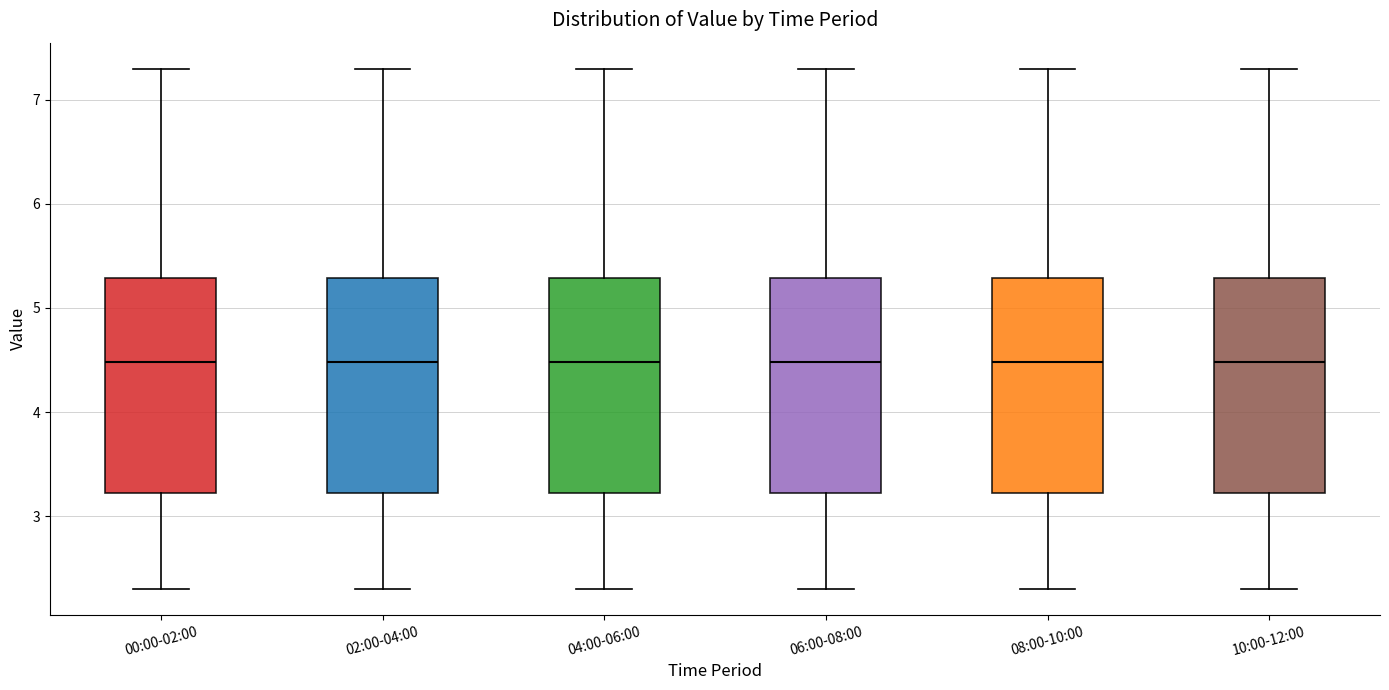

Reading left to right, transcribe this box plot: for each box, give where its median line is, the range the box spans, and where its two whiskers end, as read against the y-axis. The values are not printed on the chart, so give them approximately, as read against the axis.

00:00-02:00: median 4.5, box 3.2 to 5.3, whiskers 2.3 to 7.3
02:00-04:00: median 4.5, box 3.2 to 5.3, whiskers 2.3 to 7.3
04:00-06:00: median 4.5, box 3.2 to 5.3, whiskers 2.3 to 7.3
06:00-08:00: median 4.5, box 3.2 to 5.3, whiskers 2.3 to 7.3
08:00-10:00: median 4.5, box 3.2 to 5.3, whiskers 2.3 to 7.3
10:00-12:00: median 4.5, box 3.2 to 5.3, whiskers 2.3 to 7.3